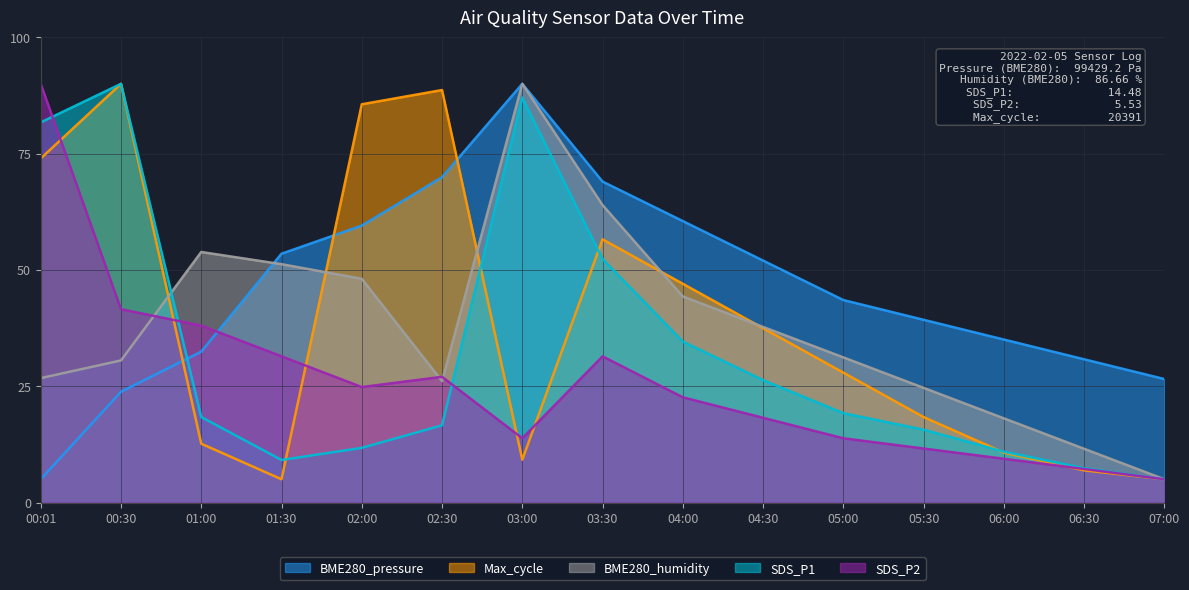

How many data points does each series have?

15